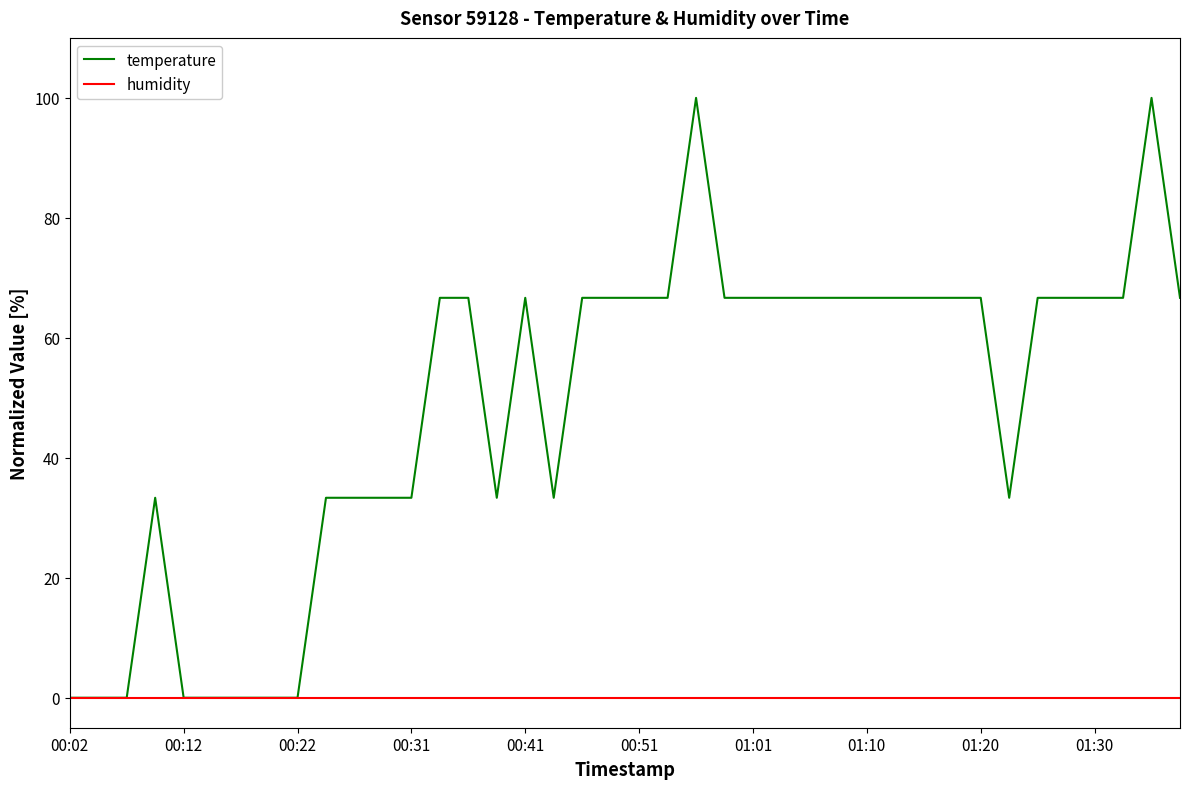

Rank the series by their maximum value, from lowest to highest.

humidity, temperature